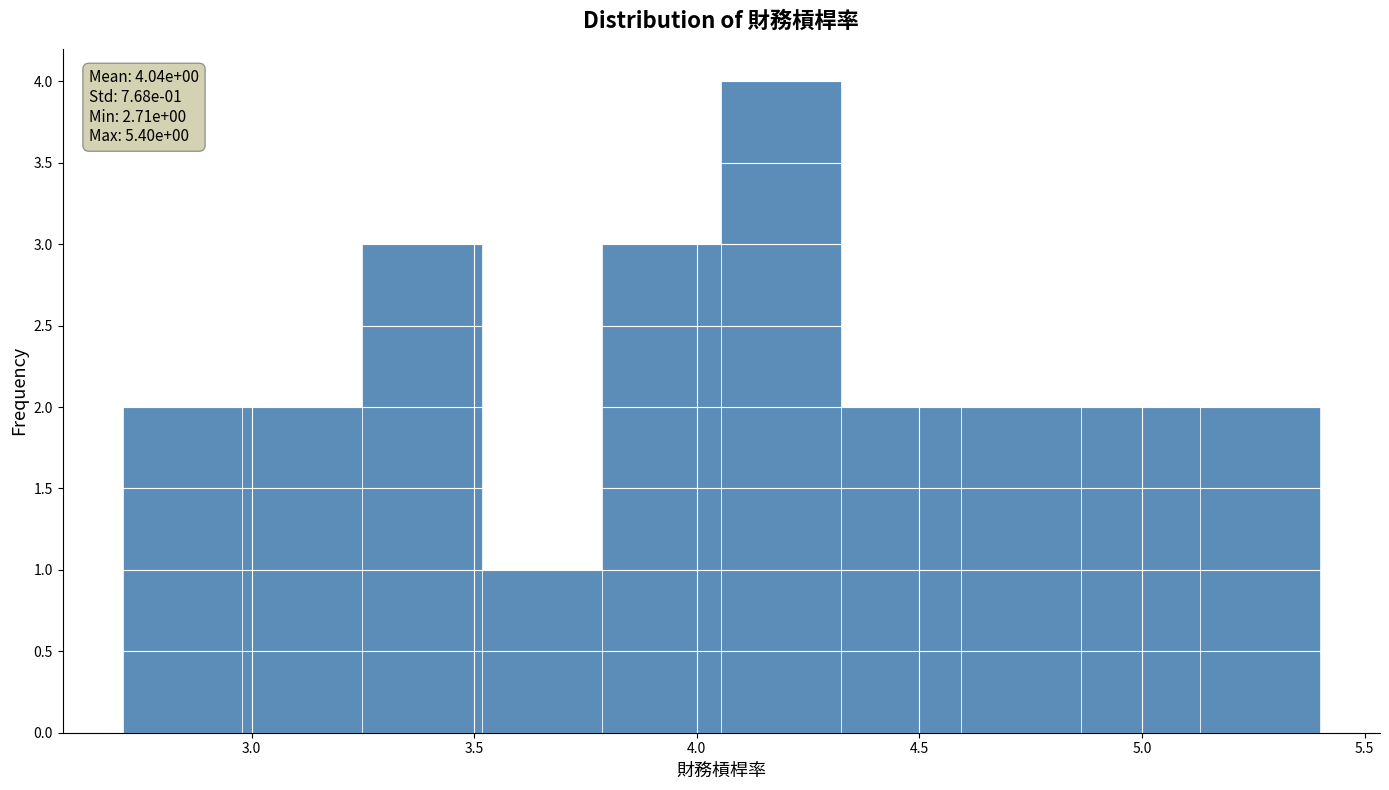

Over which range of the x-axis is the bar tallest?

4.05 to 4.30